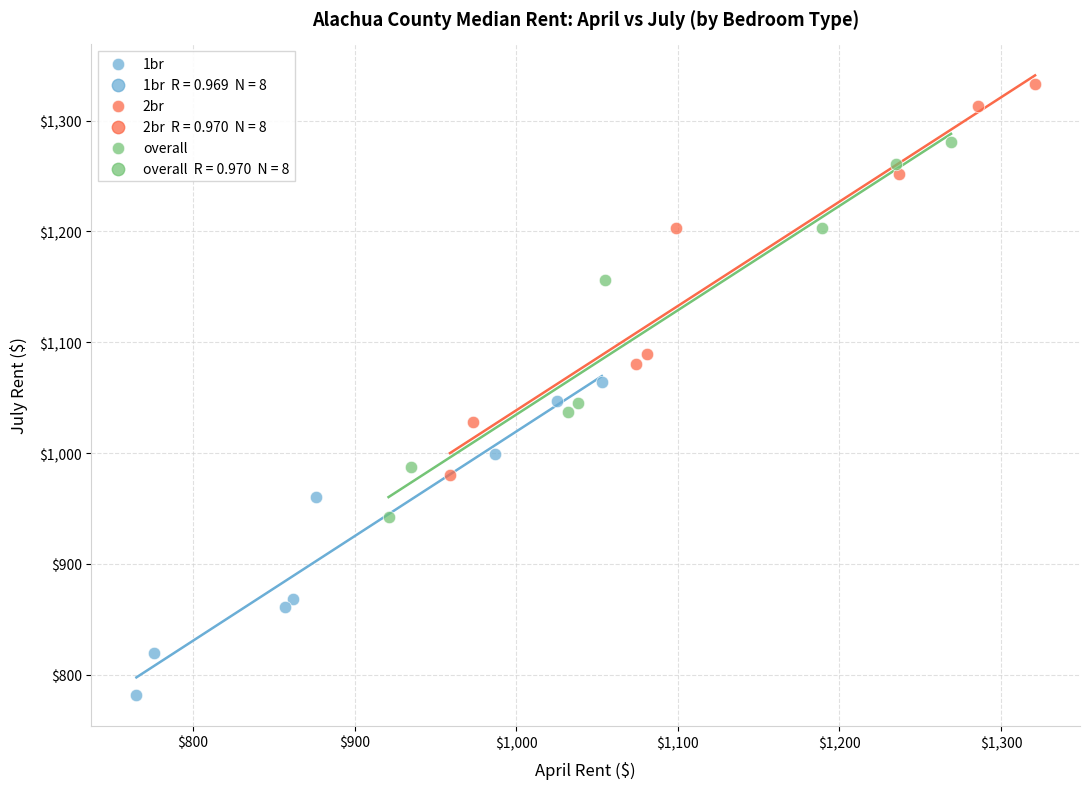

Which series reaches the minimum Y coordinate?

1br